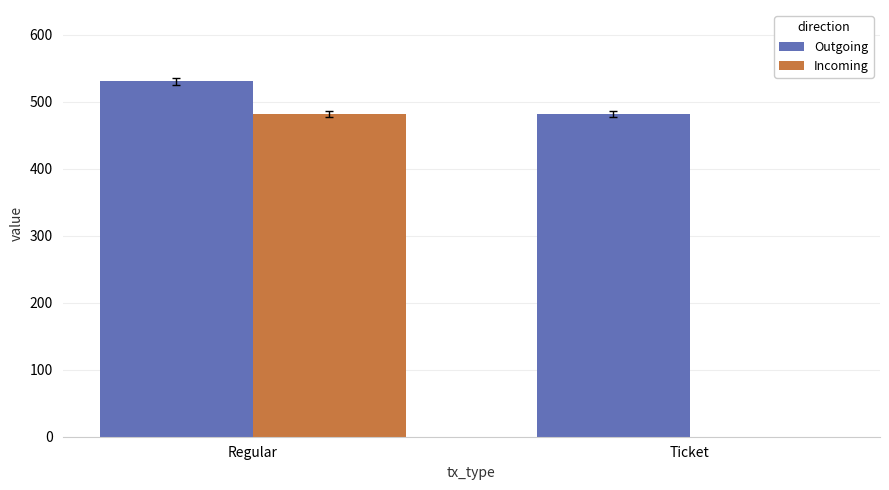

At which category is the sum across all series the highest?

Regular